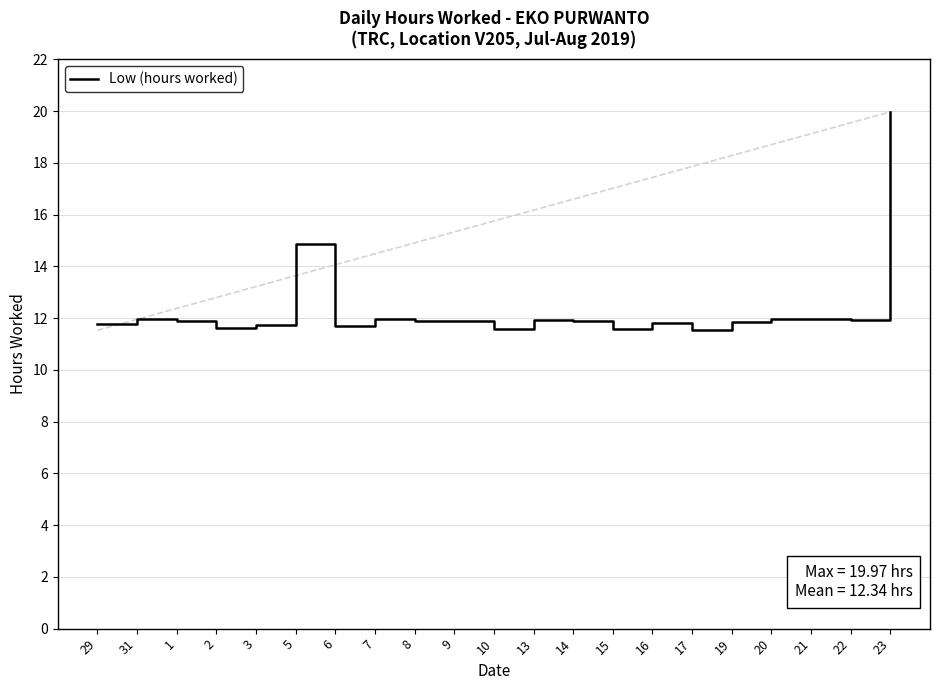

What is the change in value from 10 to 16?

+0.2